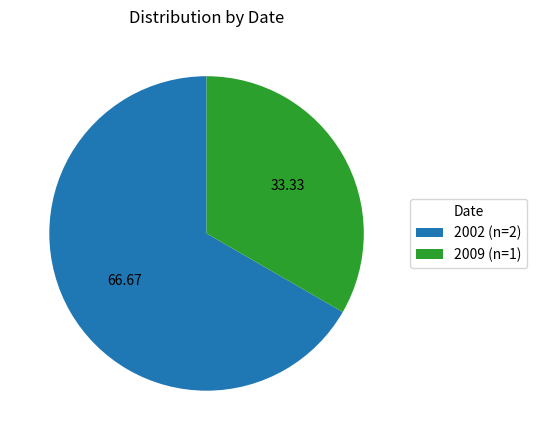

Rank the categories by value from lowest to highest.

2009 (n=1), 2002 (n=2)